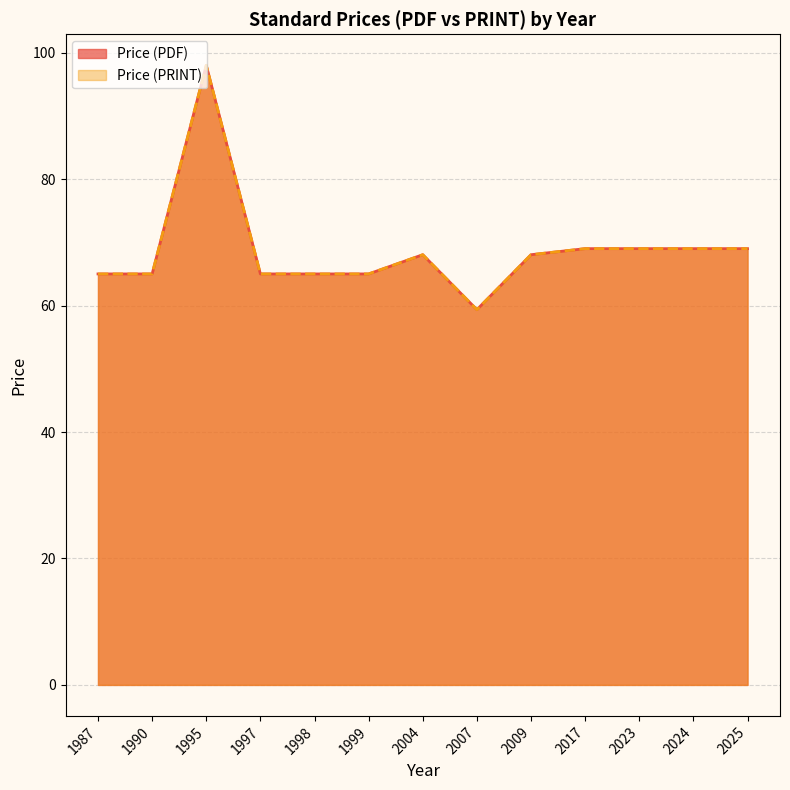

Rank the series by their maximum value, from highest to lowest.

Price (PDF), Price (PRINT)